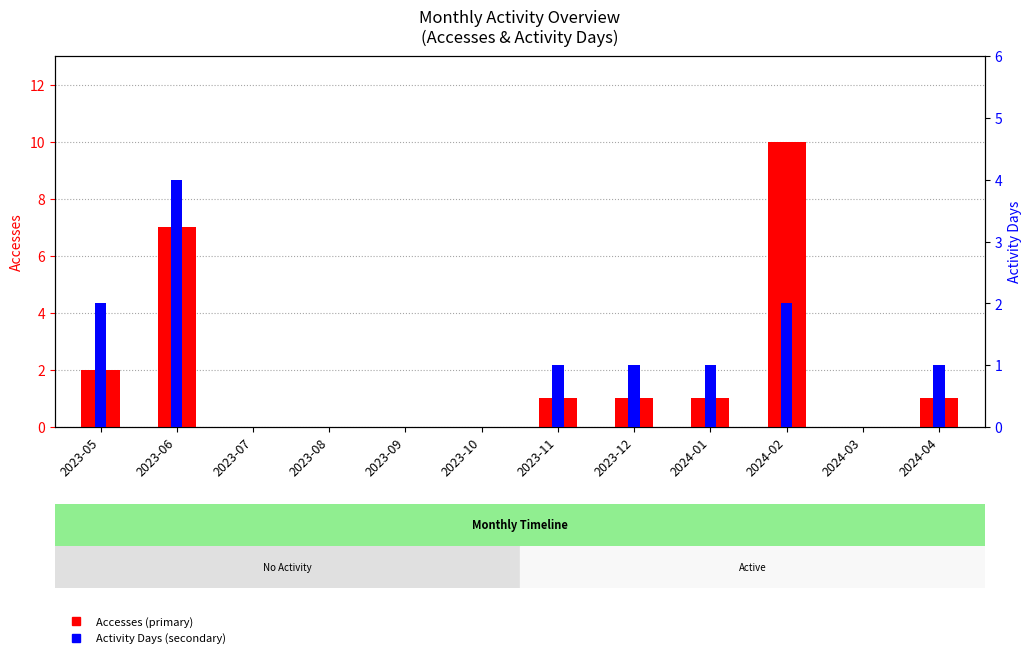

Reading right to left, what are all the values shown in this chart?

Accesses: 2024-04=1	2024-03=0	2024-02=10	2024-01=1	2023-12=1	2023-11=1	2023-10=0	2023-09=0	2023-08=0	2023-07=0	2023-06=7	2023-05=2
Activity Days: 2024-04=1	2024-03=0	2024-02=2	2024-01=1	2023-12=1	2023-11=1	2023-10=0	2023-09=0	2023-08=0	2023-07=0	2023-06=4	2023-05=2